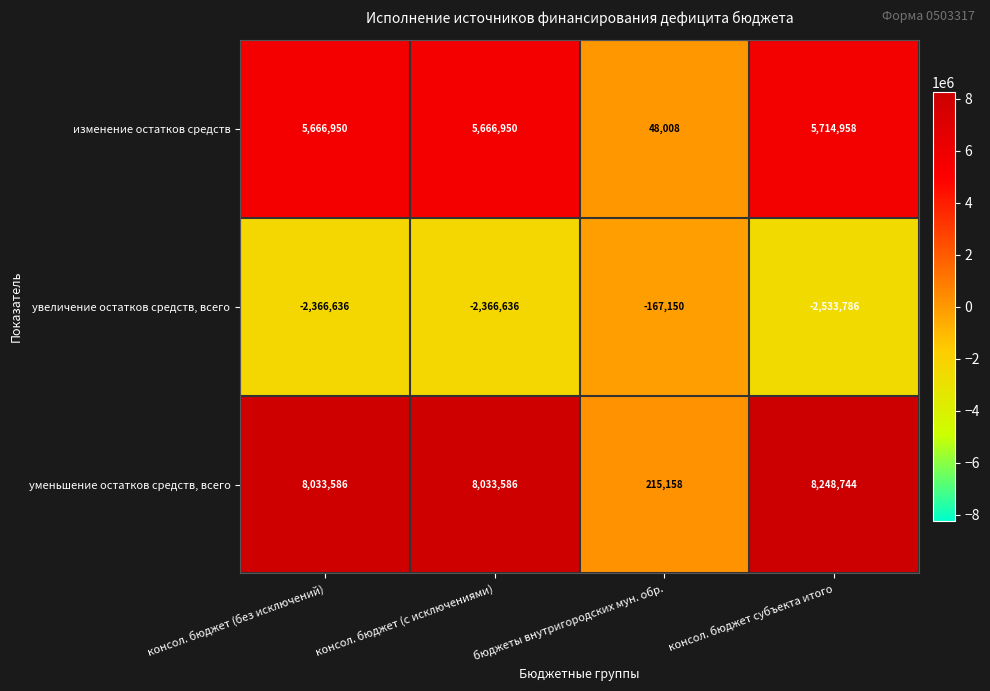

Rank the series by their maximum value, from highest to lowest.

уменьшение остатков средств, всего, изменение остатков средств, увеличение остатков средств, всего